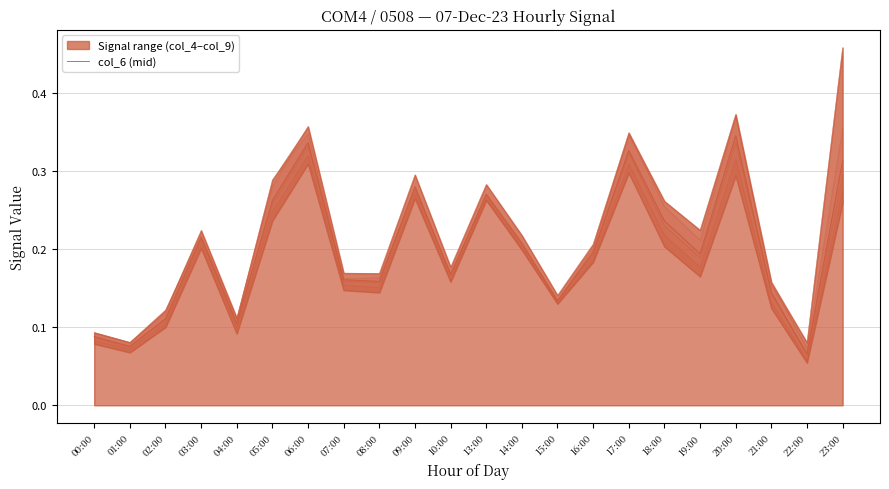

Does the chart display data point markers on the line(s)?

No